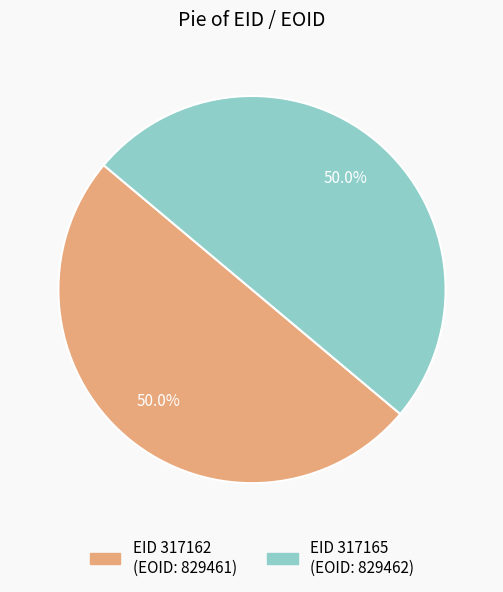

Count the number of slices in the pie.

2